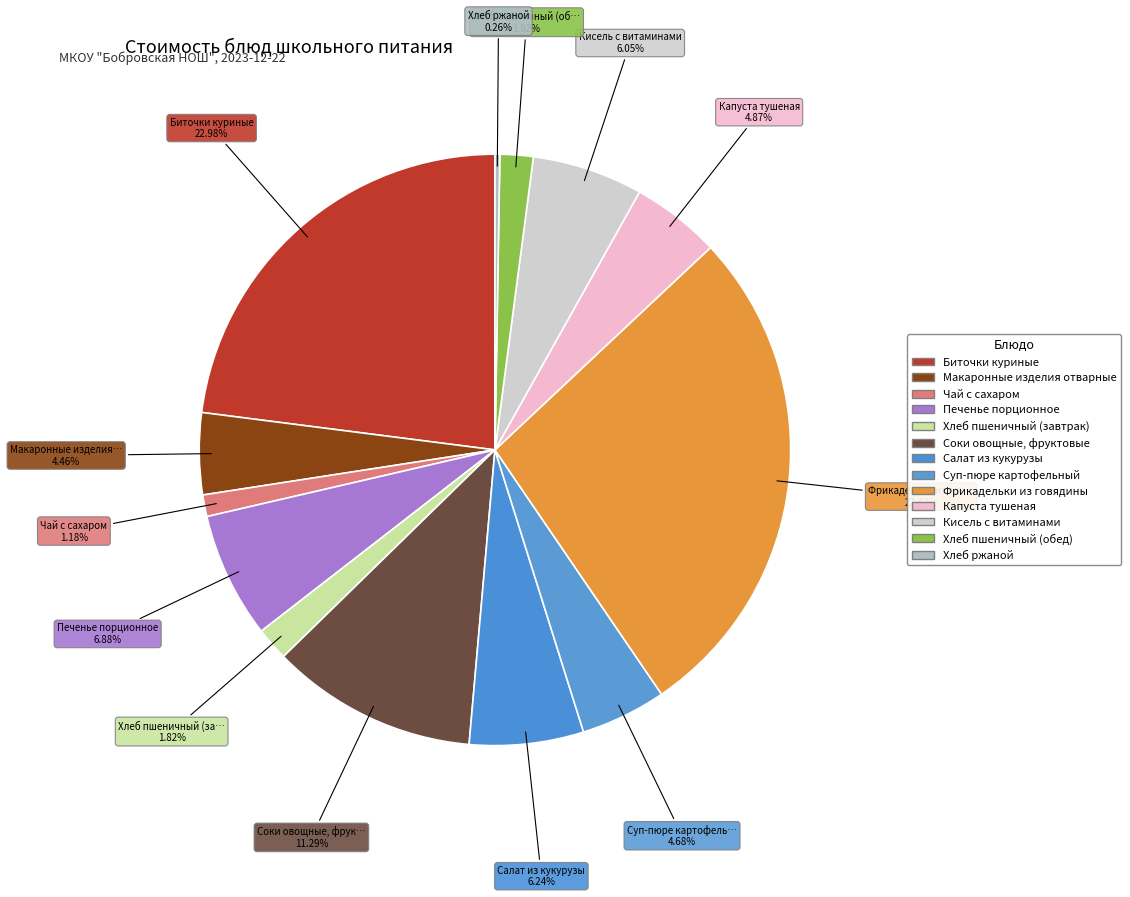

Rank the categories by value from highest to lowest.

Фрикадельки из говядины, Биточки куриные, Соки овощные, фруктовые, Печенье порционное, Салат из кукурузы, Кисель с витаминами, Капуста тушеная, Суп-пюре картофельный, Макаронные изделия отварные, Хлеб пшеничный (завтрак), Хлеб пшеничный (обед), Чай с сахаром, Хлеб ржаной